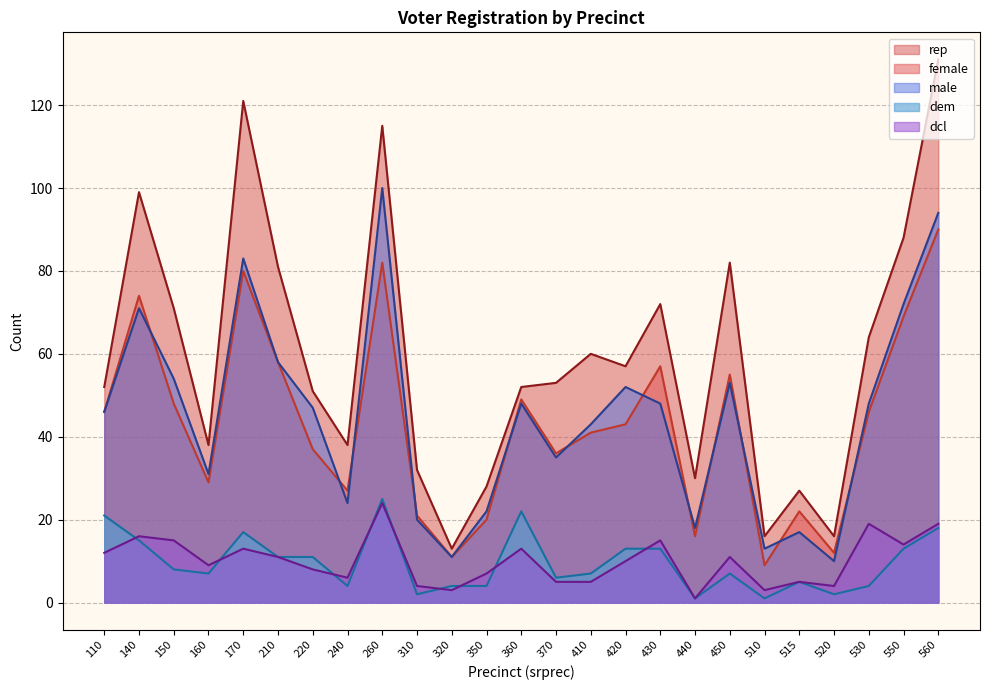

True or false: male and female cross at least once.

True